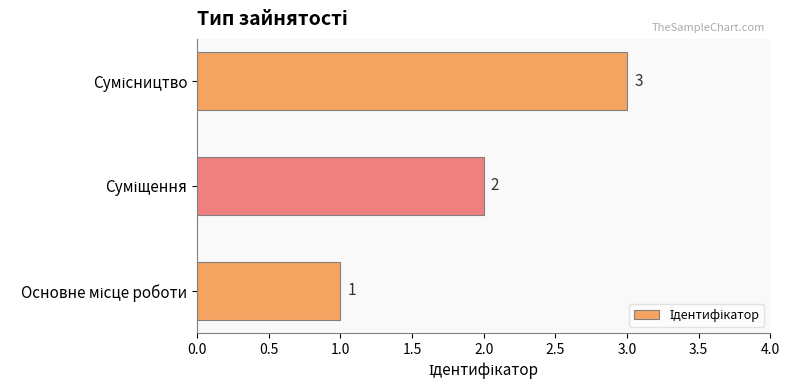

What is the greatest value displayed?

3